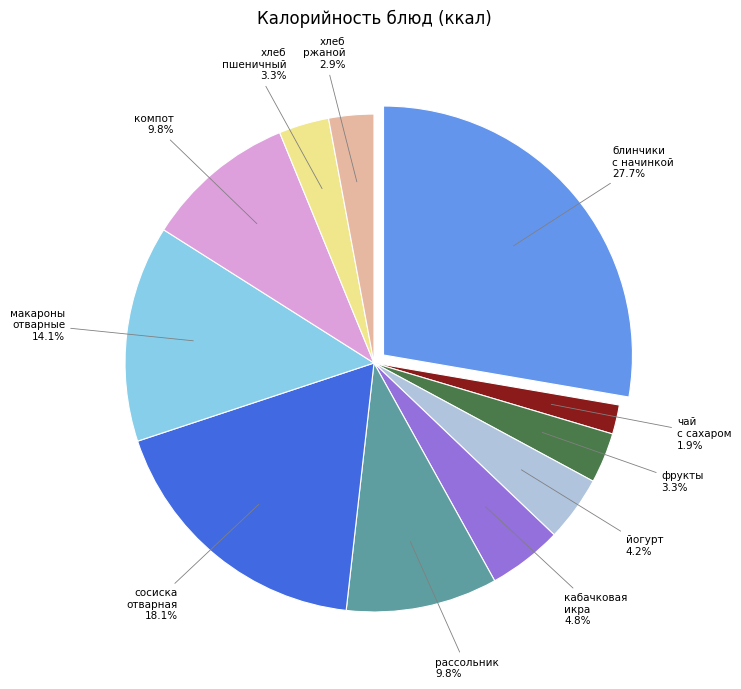

Does any single category account for the majority?

No